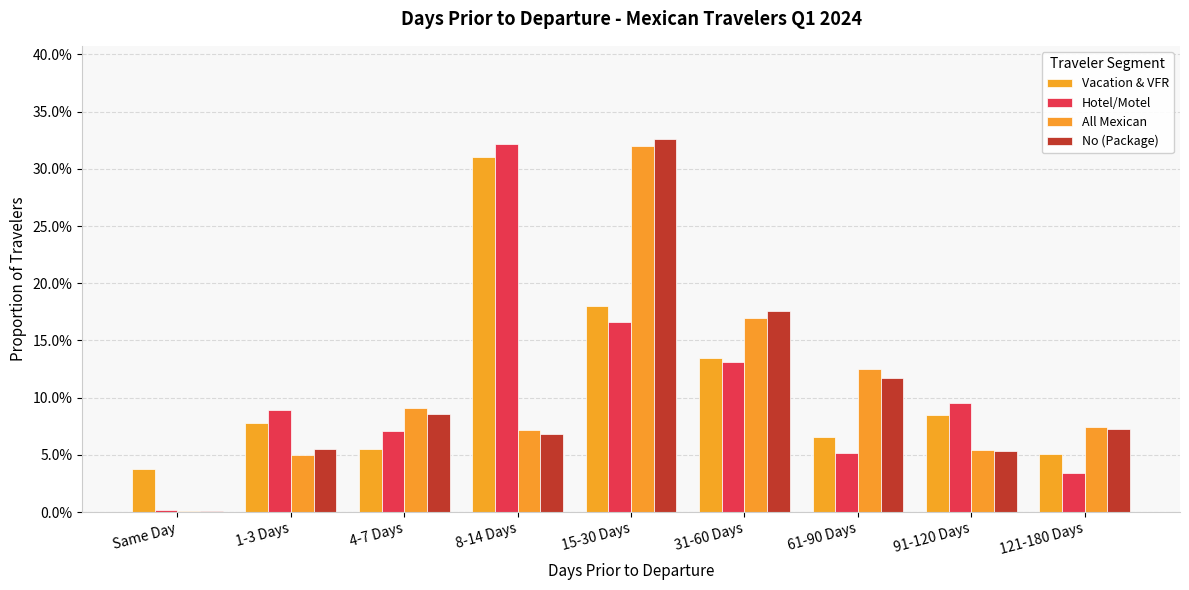

Are the bars horizontal?

No